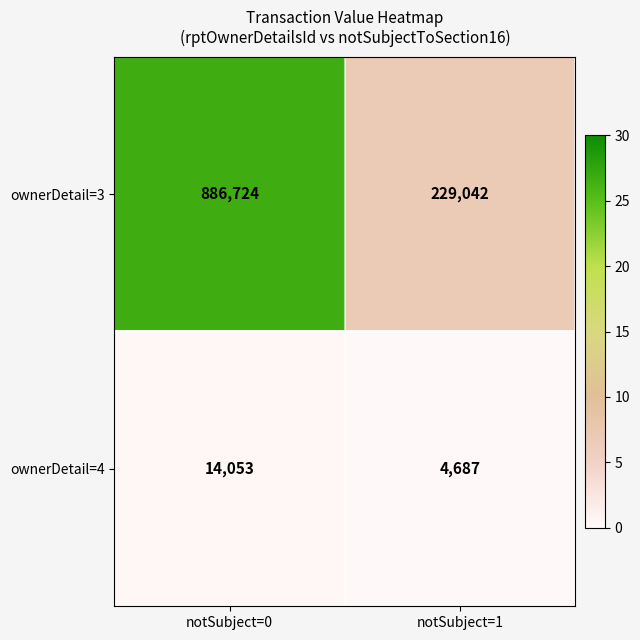

What is the difference between the ownerDetail=4 values at notSubject=0 and notSubject=1?

9366